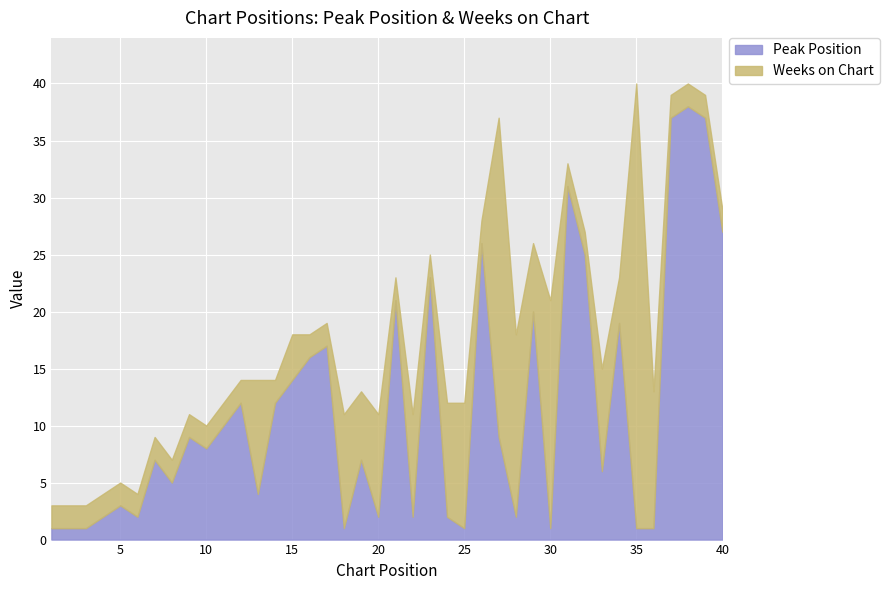

At which category is the sum across all series the highest?

35